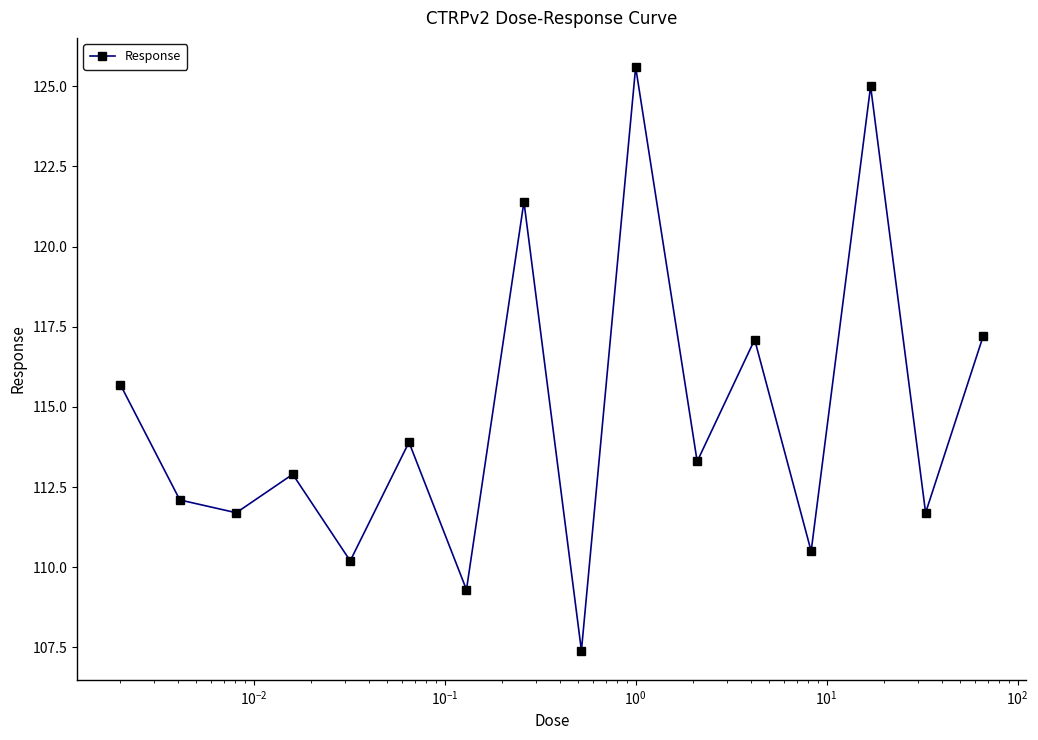

Reading left to right, what are all the values shown in this chart?

115.7	112.1	111.7	112.9	110.2	113.9	109.3	121.4	107.4	125.6	113.3	117.1	110.5	125.0	111.7	117.2